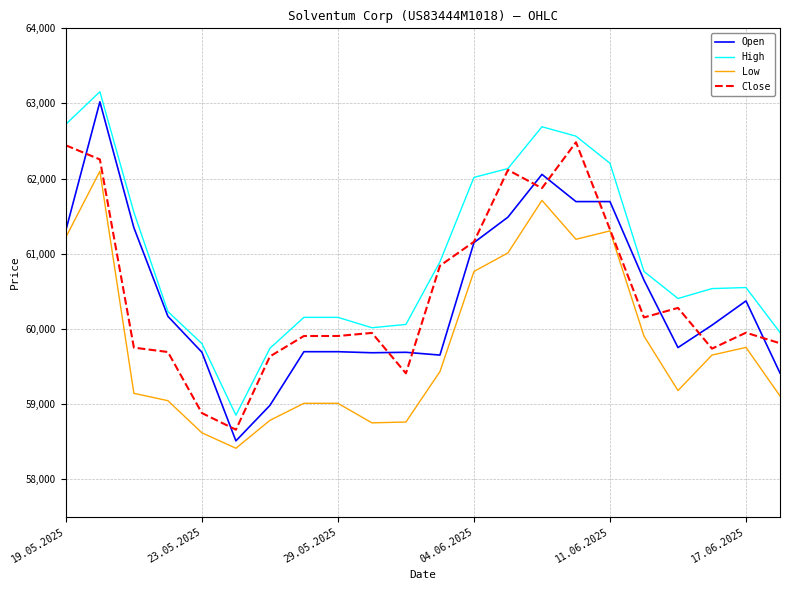

Which series has the widest spread of values?

Open